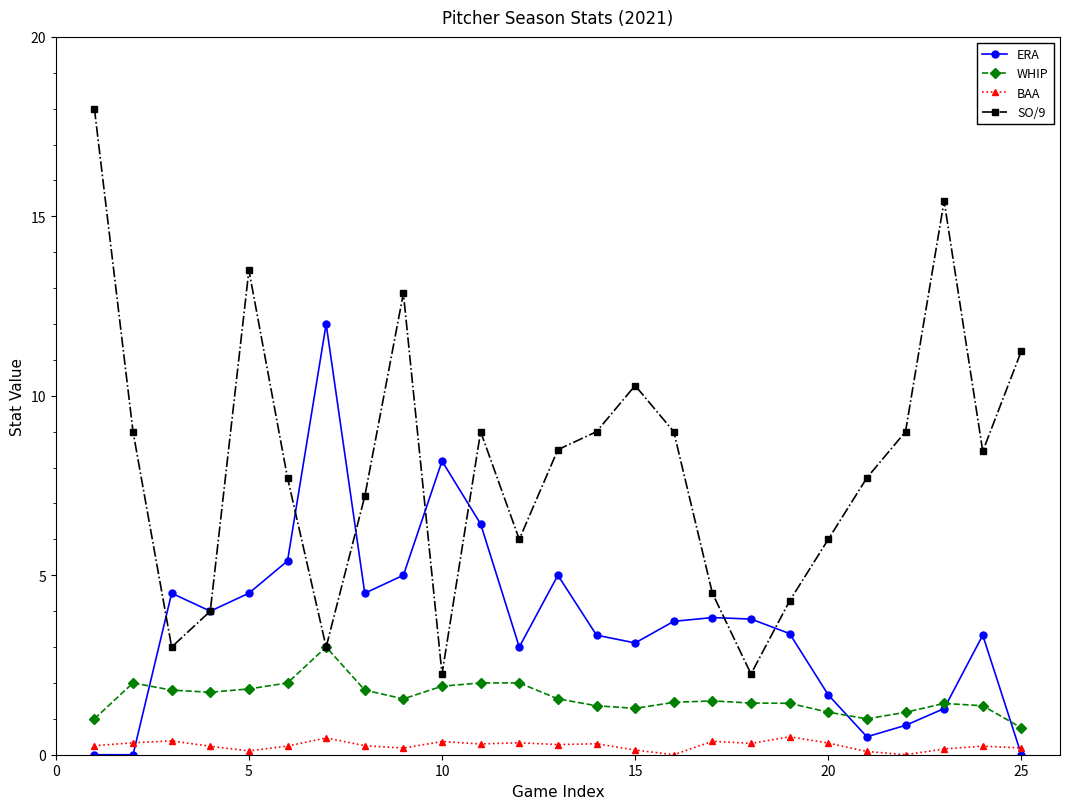

True or false: WHIP and BAA cross at least once.

False